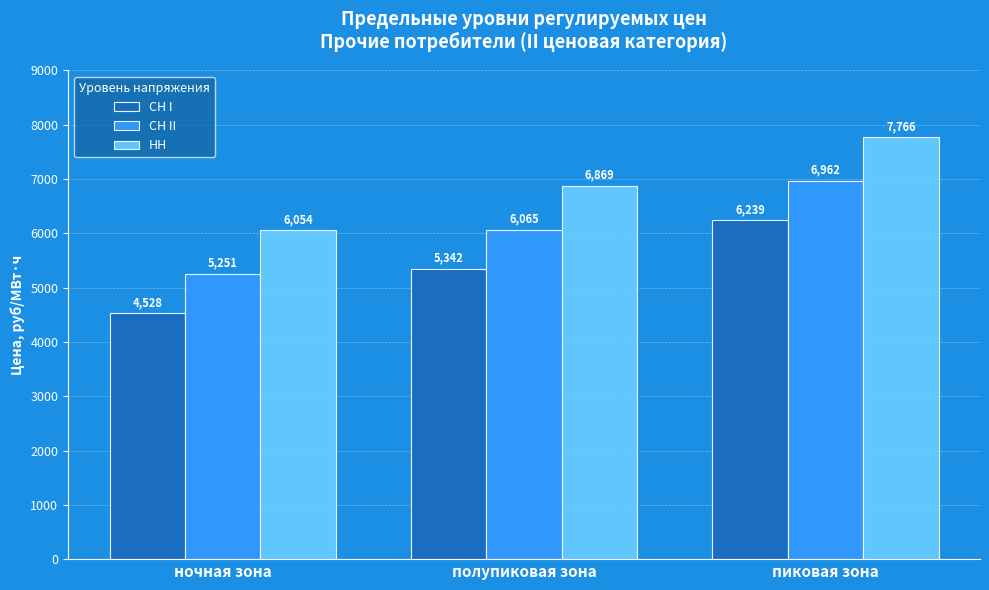

Rank the series at ночная зона from highest to lowest value.

НН, СН II, СН I